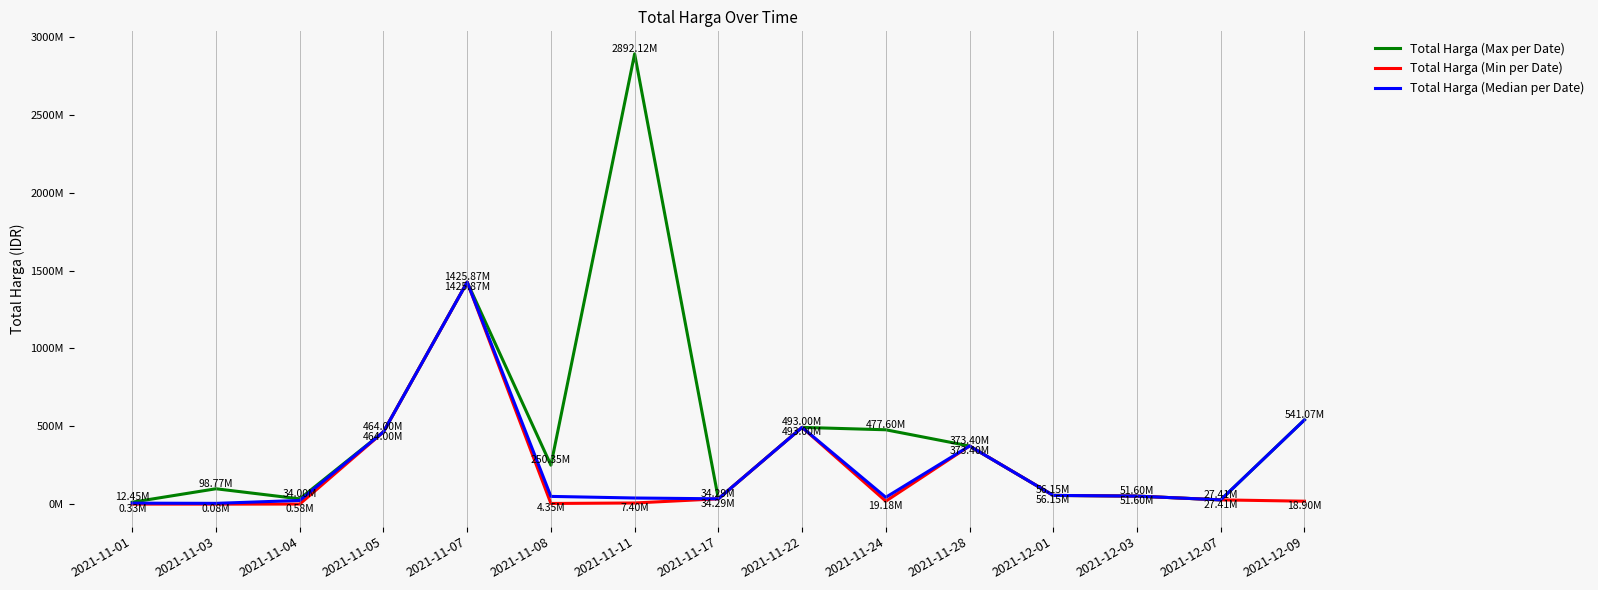

Which series has the largest range (max minus min)?

Total Harga (Max per Date)